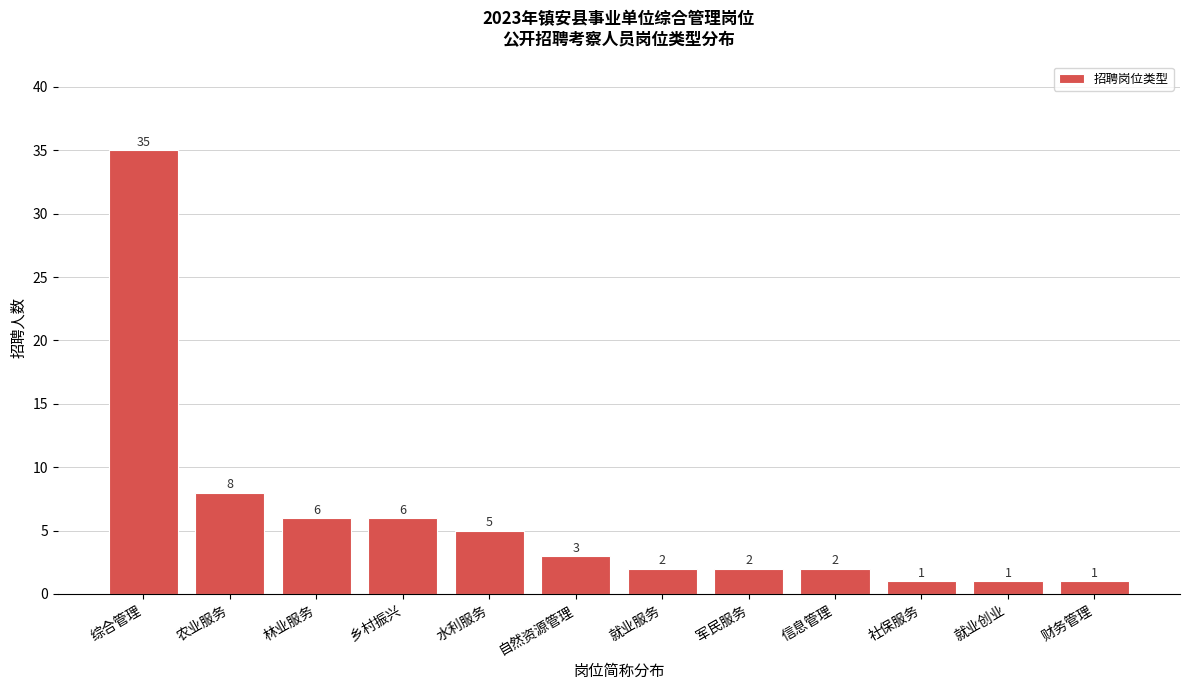

Reading left to right, list all the values displayed in this chart.

35	8	6	6	5	3	2	2	2	1	1	1